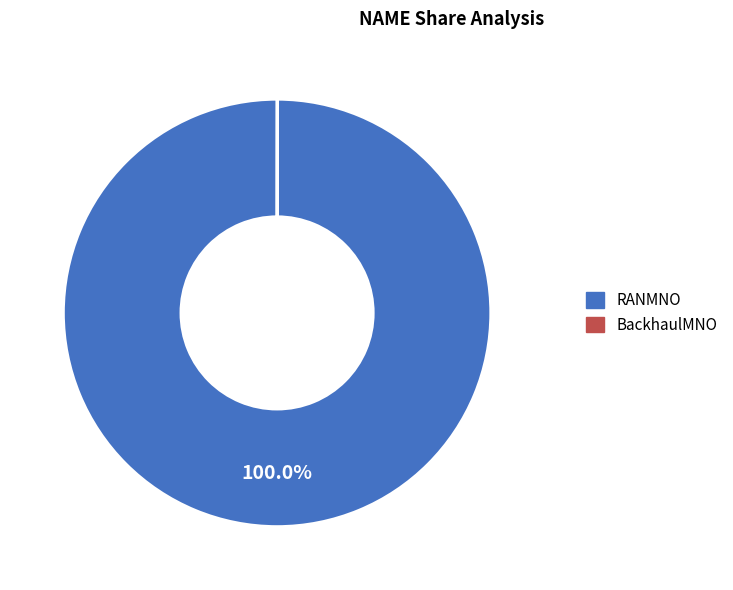

What is the largest slice in the pie chart?

RANMNO